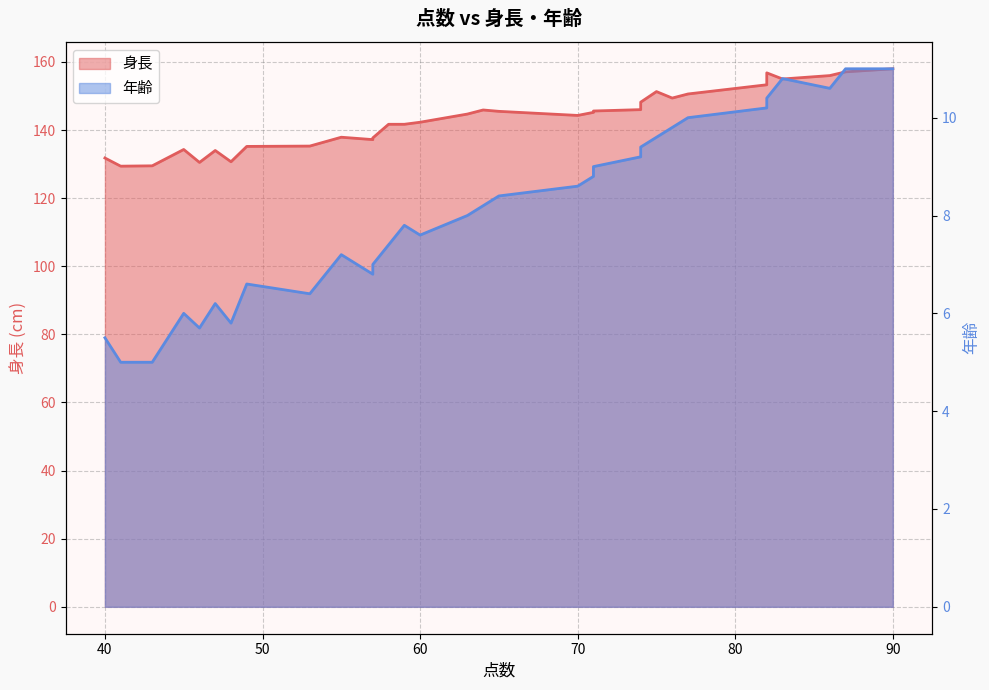

What is the sum of the 身長 values at 49 and 60?

277.0